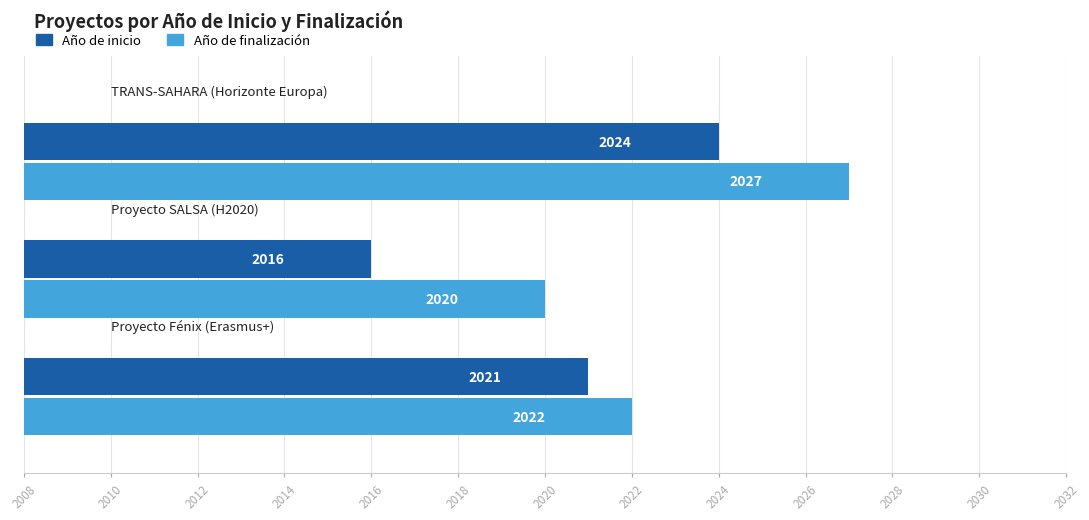

What is the sum of all Año de inicio values?

6061